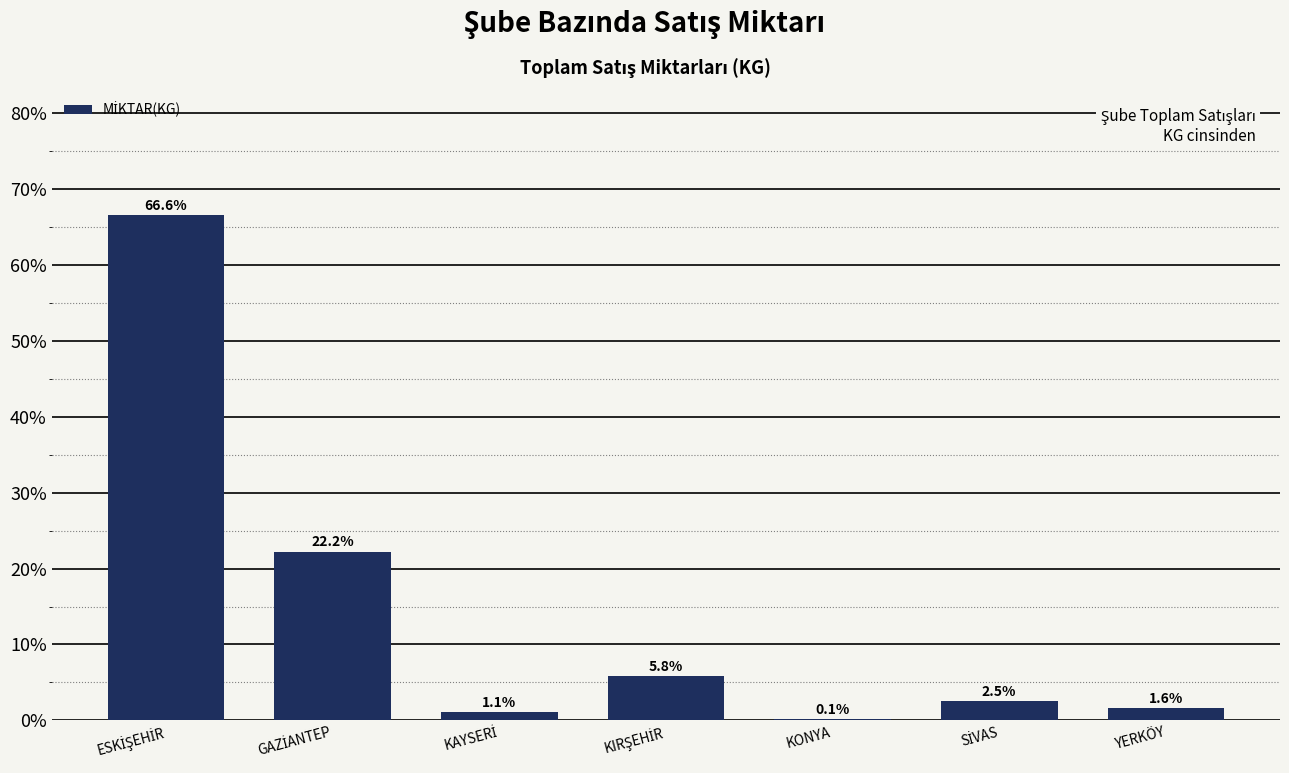

What is the greatest value displayed?

66.6